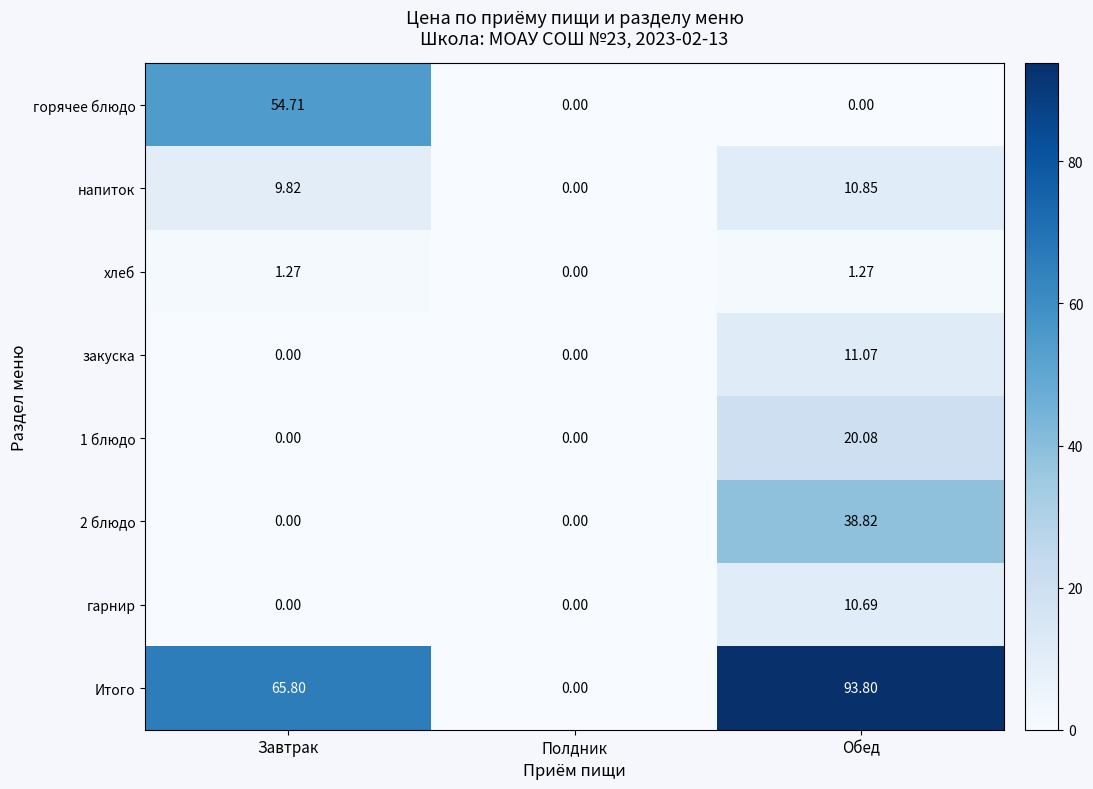

Between Завтрак and Полдник, which series saw the biggest shift?

Итого